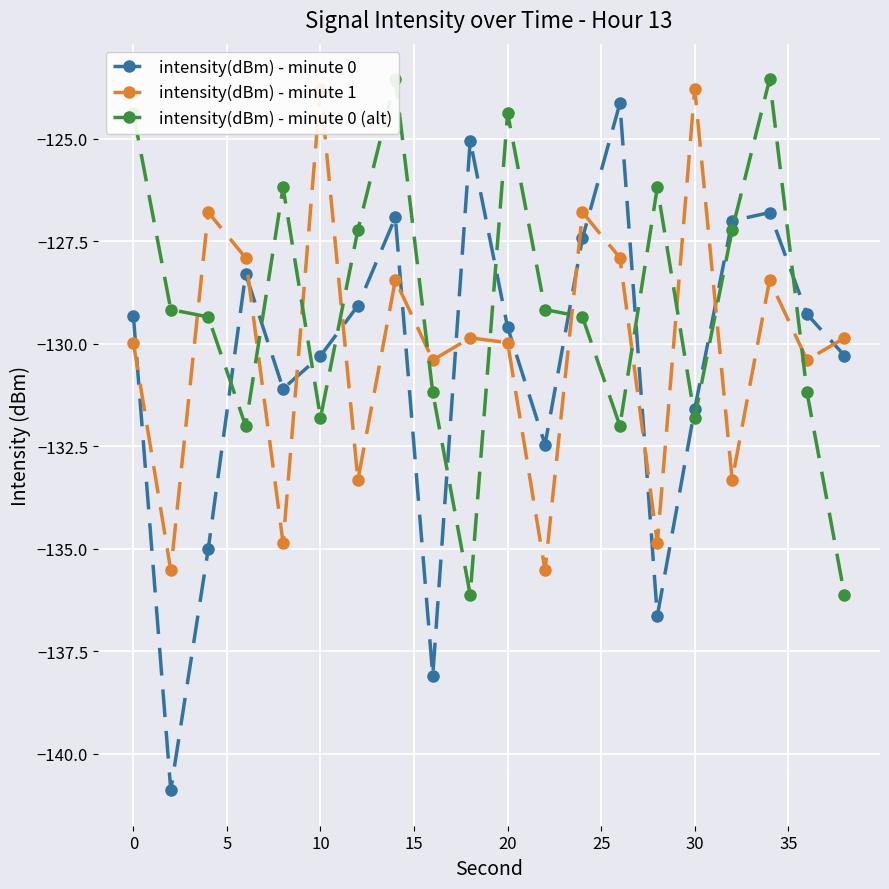

How many lines are shown in the chart?

3